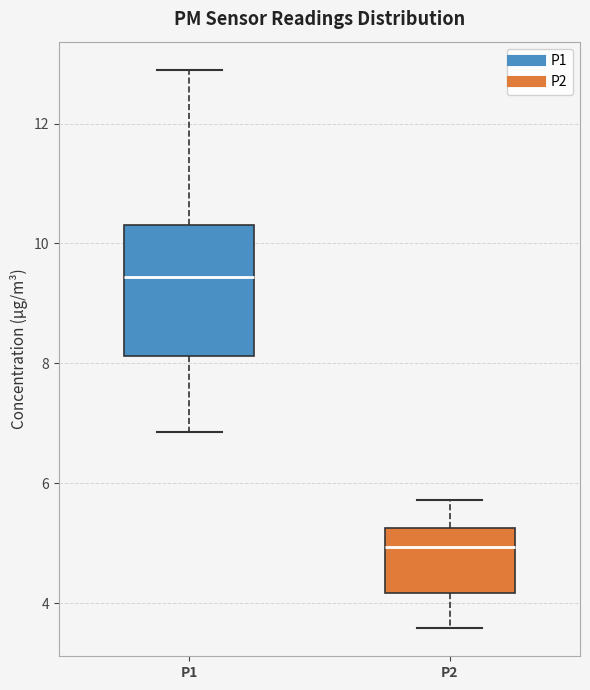

Reading left to right, read every box against the y-axis: the position of its median line, the range the box covers, and the ends of its whiskers. The values are not printed on the chart, so give them approximately, as read against the axis.

P1: median 9.4, box 8.2 to 10.4, whiskers 6.8 to 13.0
P2: median 5.0, box 4.2 to 5.2, whiskers 3.6 to 5.8